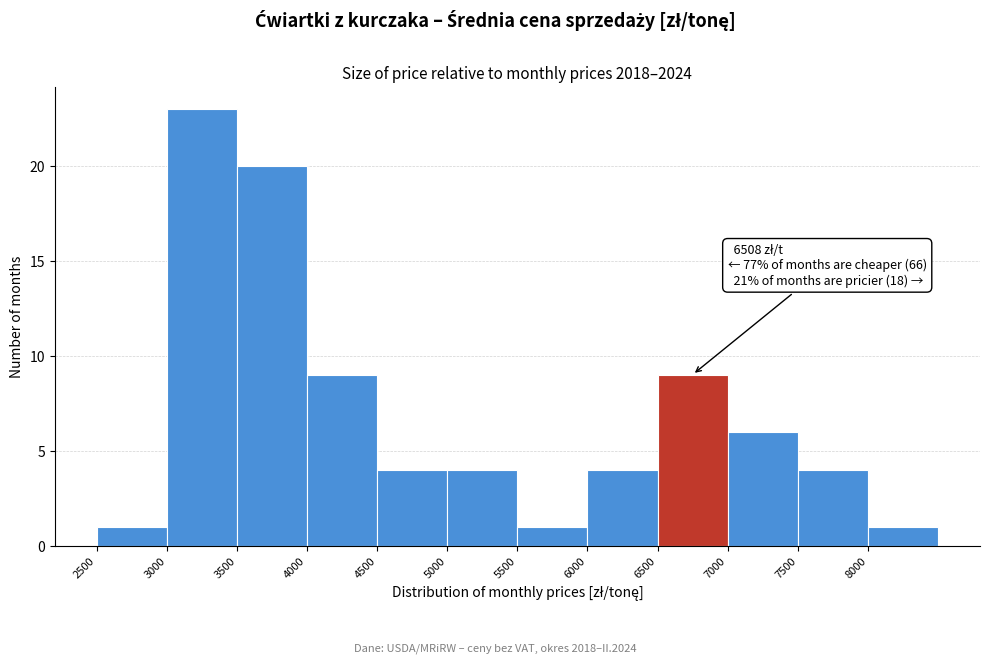

Which range on the x-axis has the tallest bar?

3000 to 3500